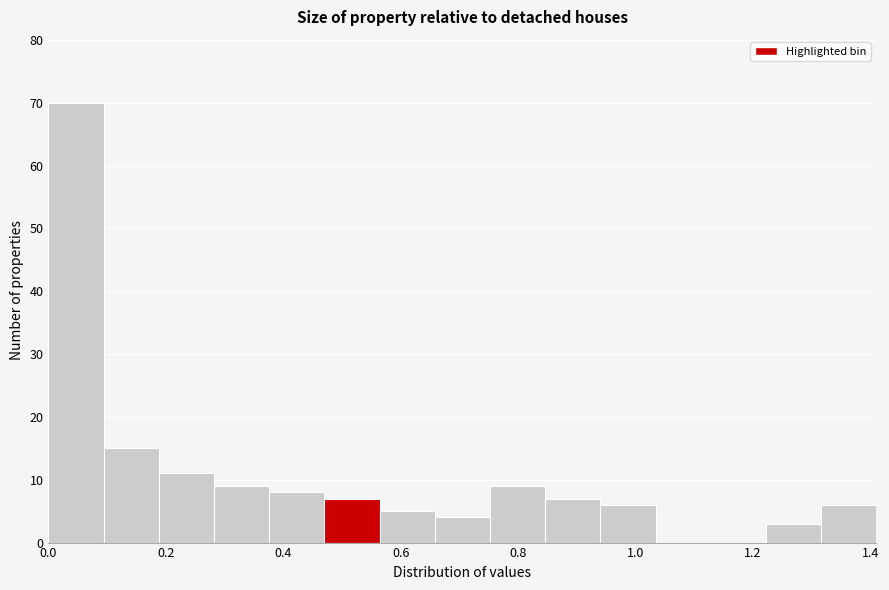

Reading left to right, transcribe this chart: for each bar, give the range it covers on the x-axis and its height. Neither the bar edges nor the heights are printed on the chart, so give them approximately, as read against the axes.

0.000 to 0.094: 70
0.094 to 0.188: 15
0.188 to 0.282: 11
0.282 to 0.376: 9
0.376 to 0.470: 8
0.470 to 0.564: 7
0.564 to 0.658: 5
0.658 to 0.752: 4
0.752 to 0.846: 9
0.846 to 0.940: 7
0.940 to 1.034: 6
1.034 to 1.128: 0
1.128 to 1.222: 0
1.222 to 1.316: 3
1.316 to 1.410: 6